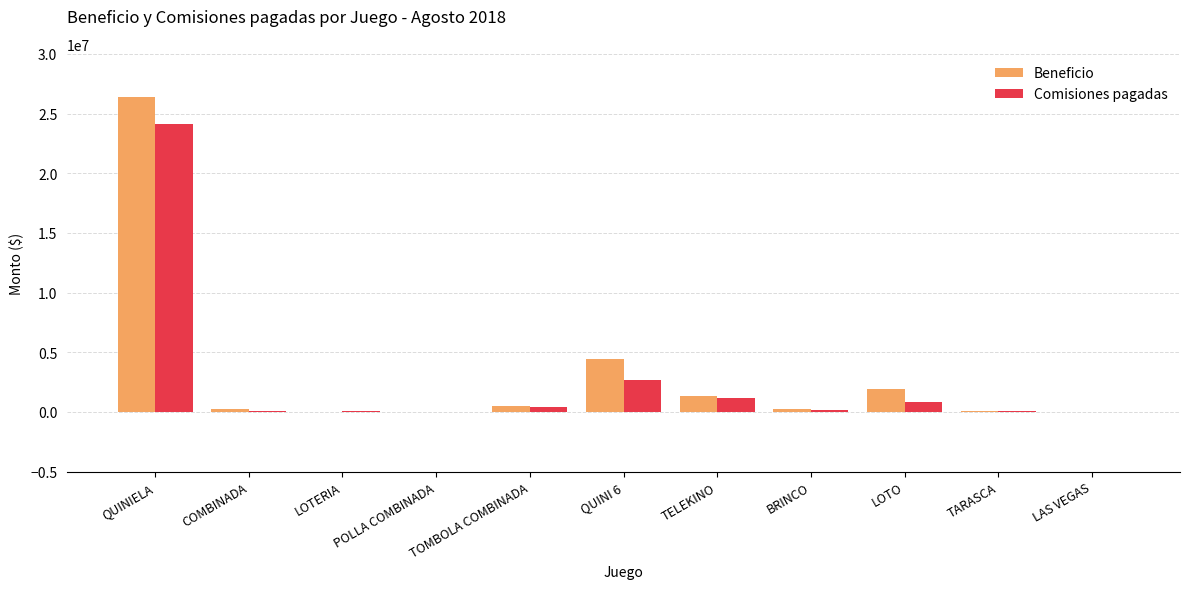

Which series changed the most between COMBINADA and QUINI 6?

Beneficio